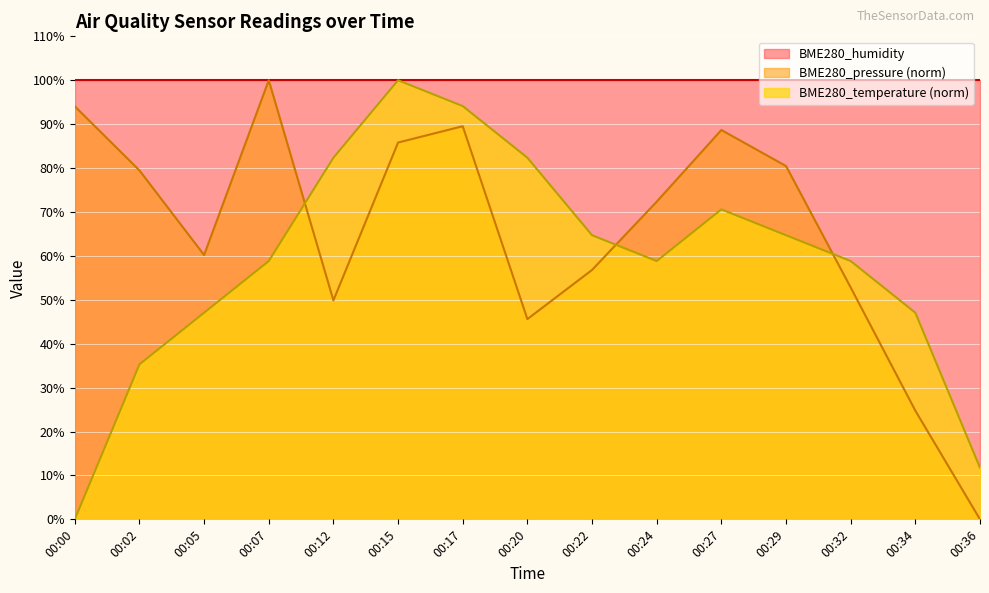

At how many categories does at least one series exceed 23?

15